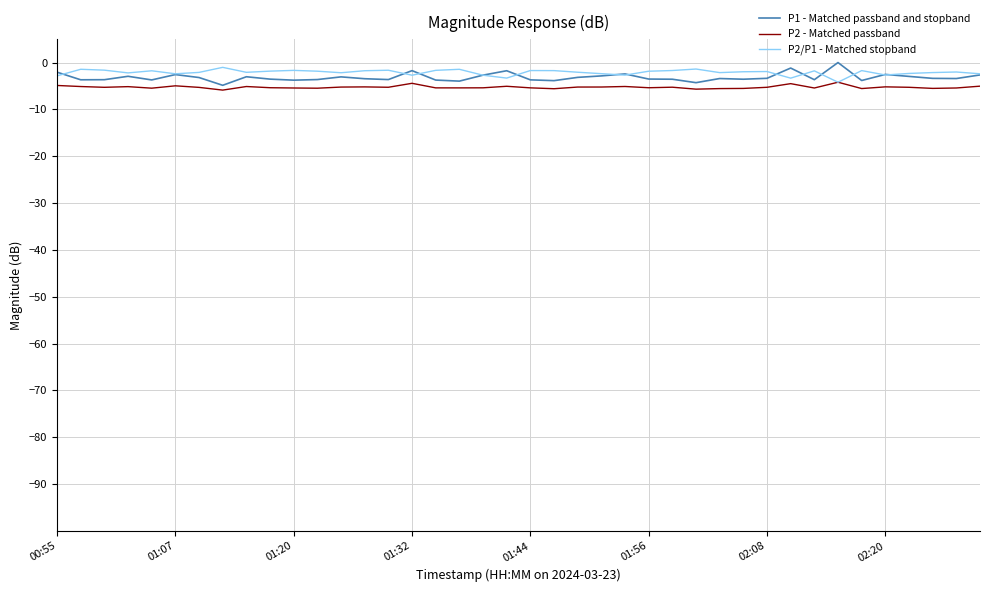

What is the highest value of the P2 - Matched passband series?

-4.2